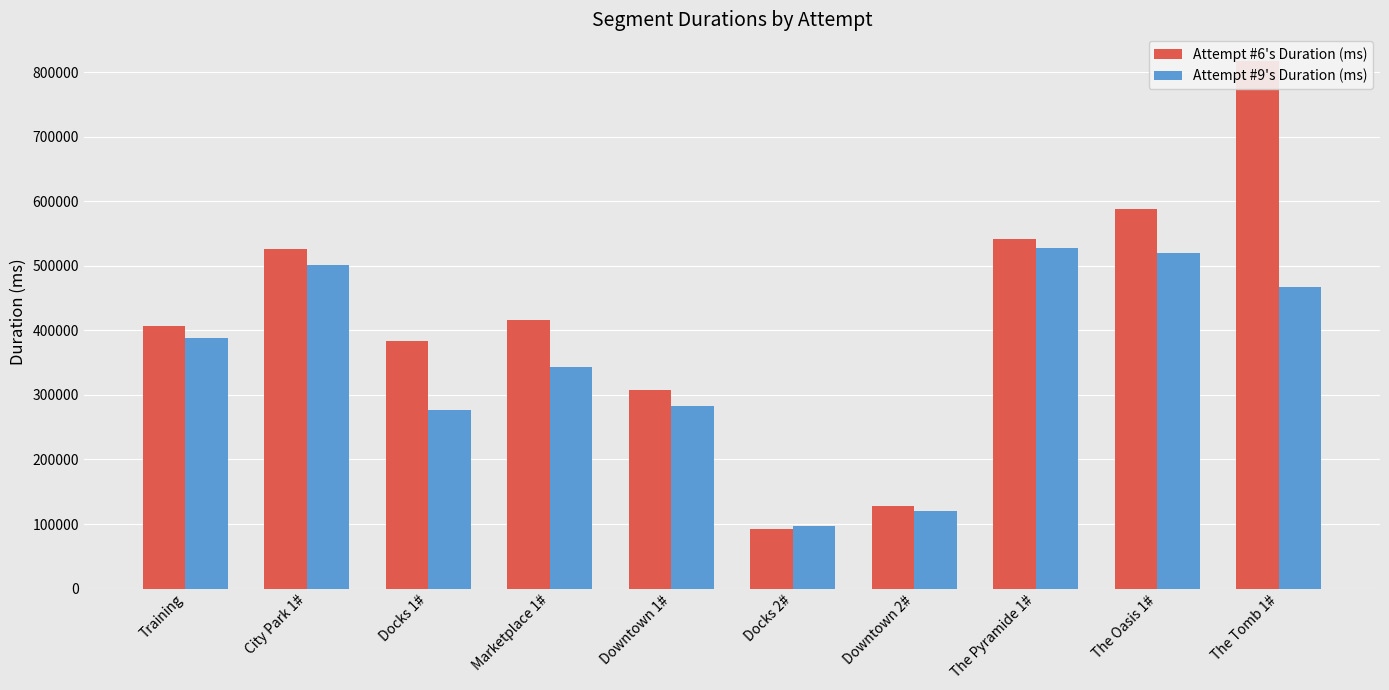

Which series has the largest total across all categories?

Attempt #6's Duration (ms)